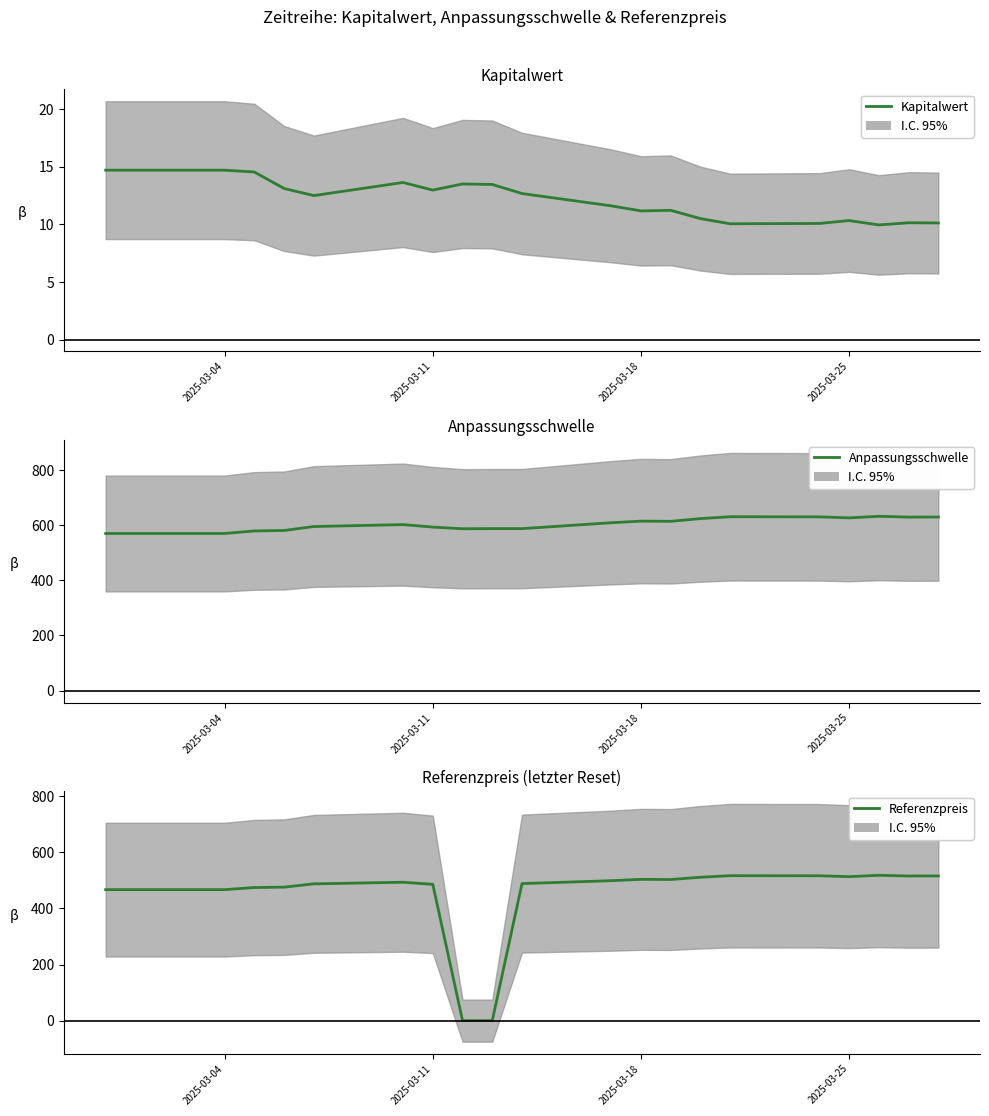

How many interior local valleys does the Anpassungsschwelle series have?

4